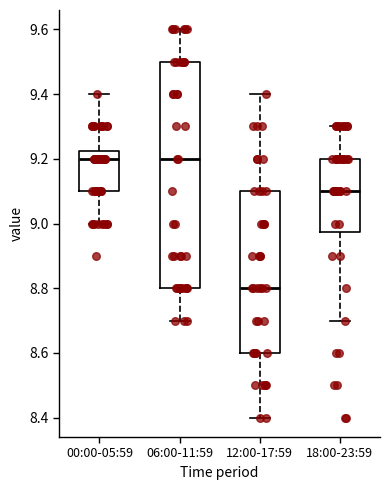

Comparing the boxes themselves (not the whiskers), which one is the tallest?

06:00-11:59